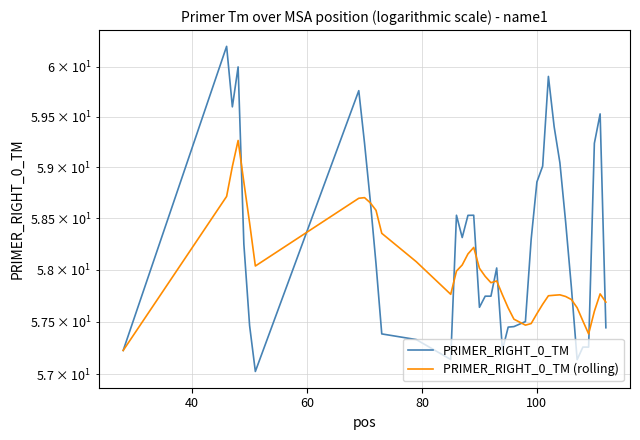

Rank the series by their maximum value, from lowest to highest.

PRIMER_RIGHT_0_TM (rolling), PRIMER_RIGHT_0_TM